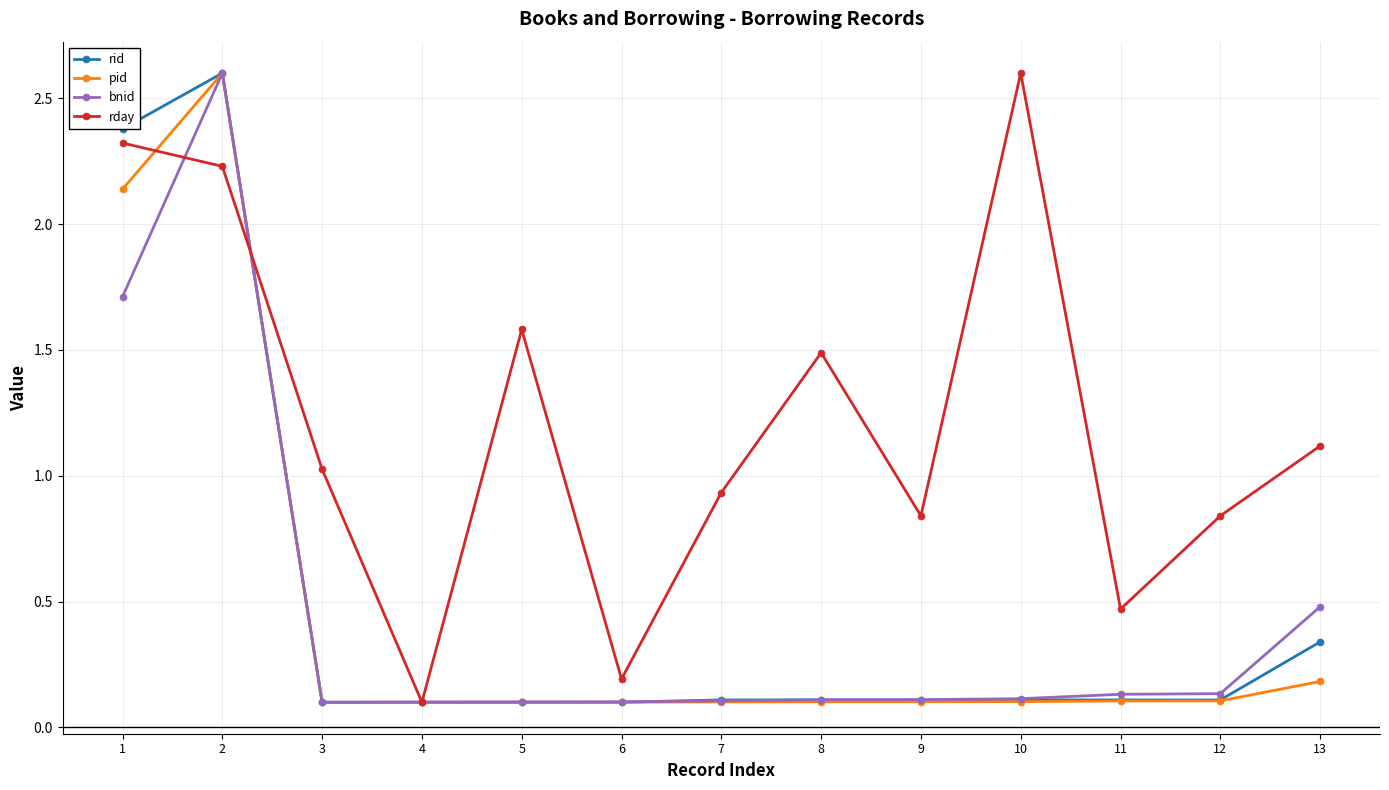

Between 1 and 5, which series saw the biggest shift?

rid